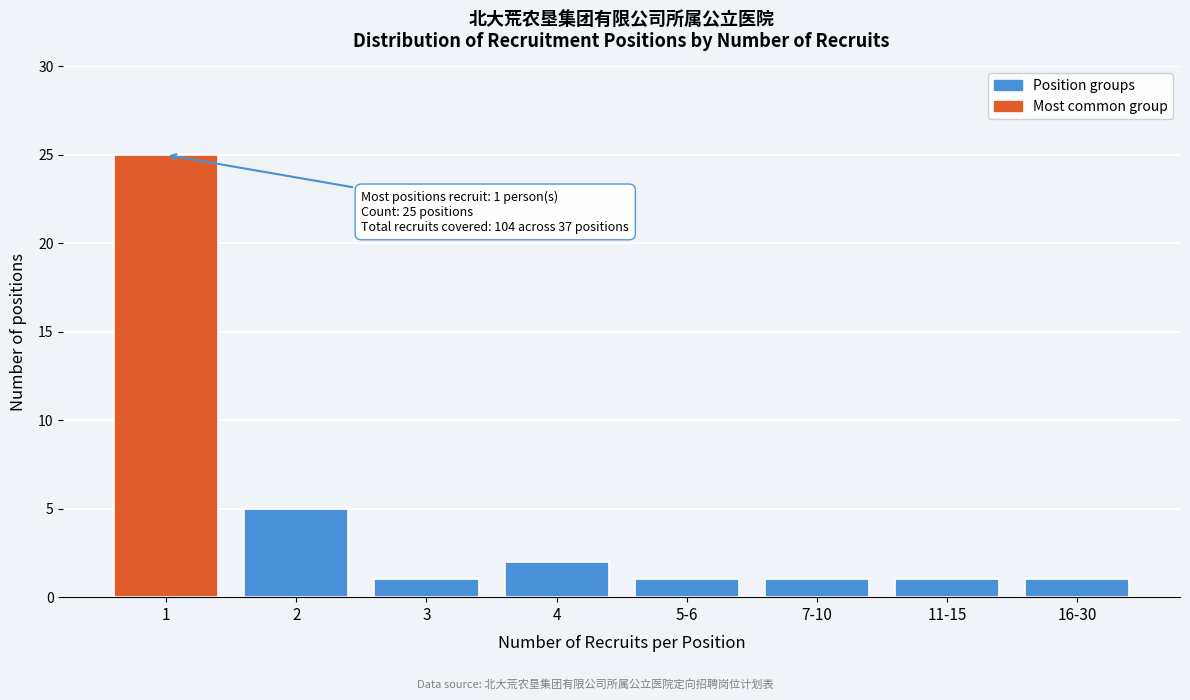

Reading right to left, list all the values displayed in this chart.

1	1	1	1	2	1	5	25